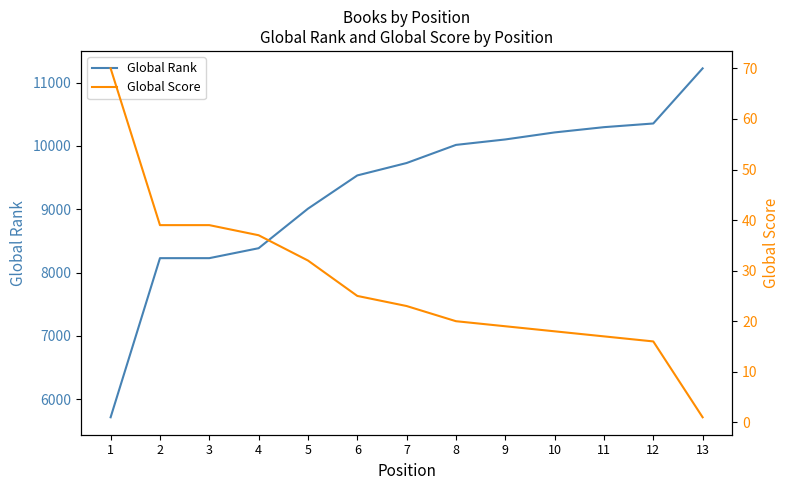

What value does the Global Rank series have at 6, to the nearest 100?

9500